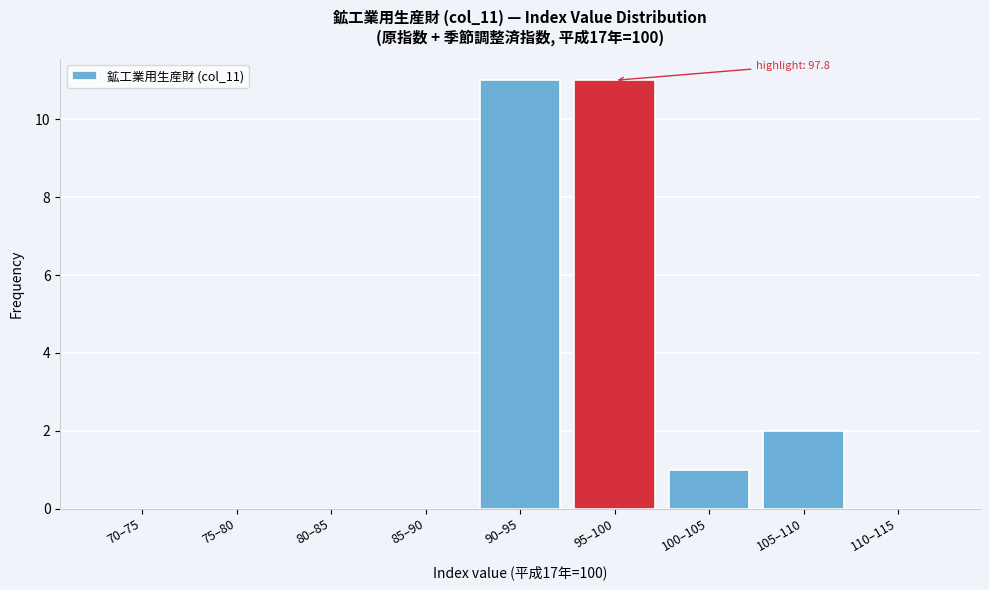

Reading left to right, extract all data points from this chart.

70–75=0	75–80=0	80–85=0	85–90=0	90–95=11	95–100=11	100–105=1	105–110=2	110–115=0